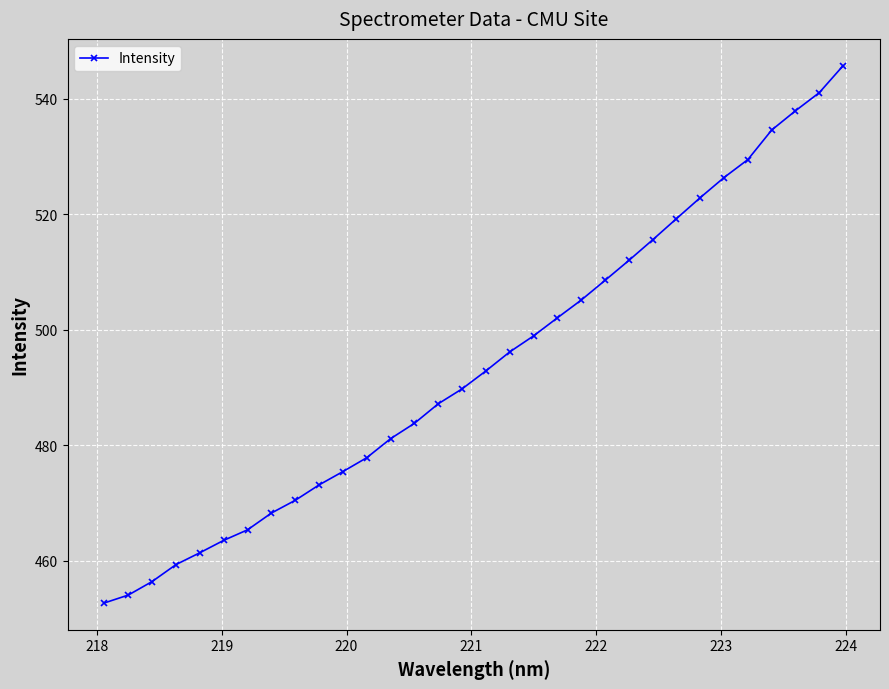

What is the sum of all values?

15808.3